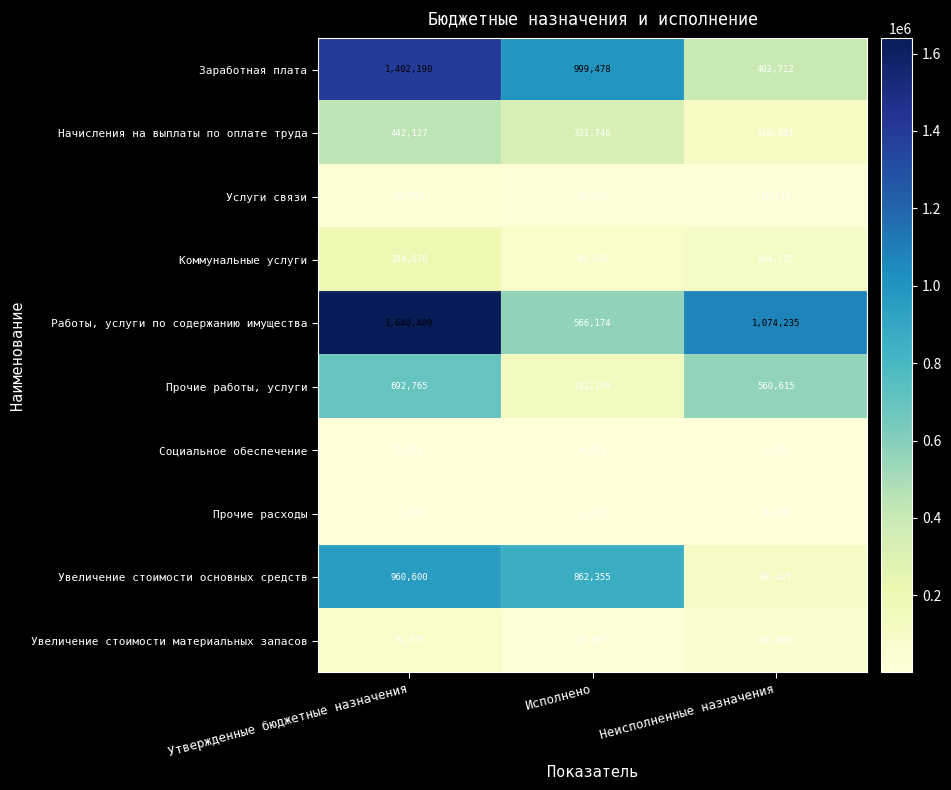

What is the total value across all series at Утвержденные бюджетные назначения?

5456955